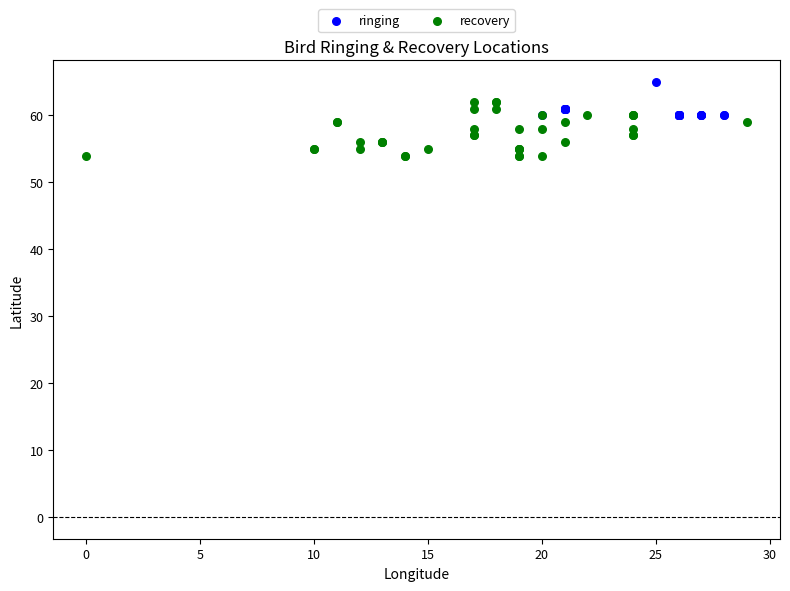

Which series reaches the maximum Y coordinate?

ringing